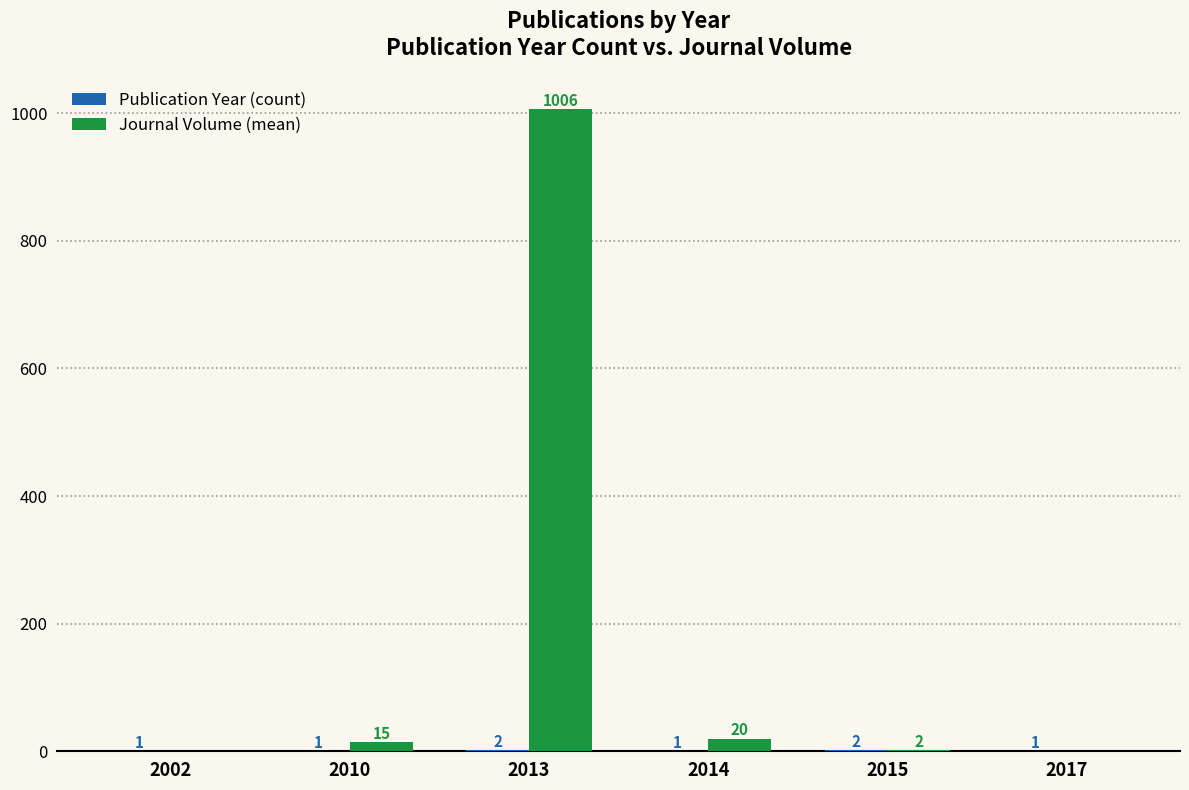

The value of Journal Volume (mean) at 2015 is 2.5. True or false?

True